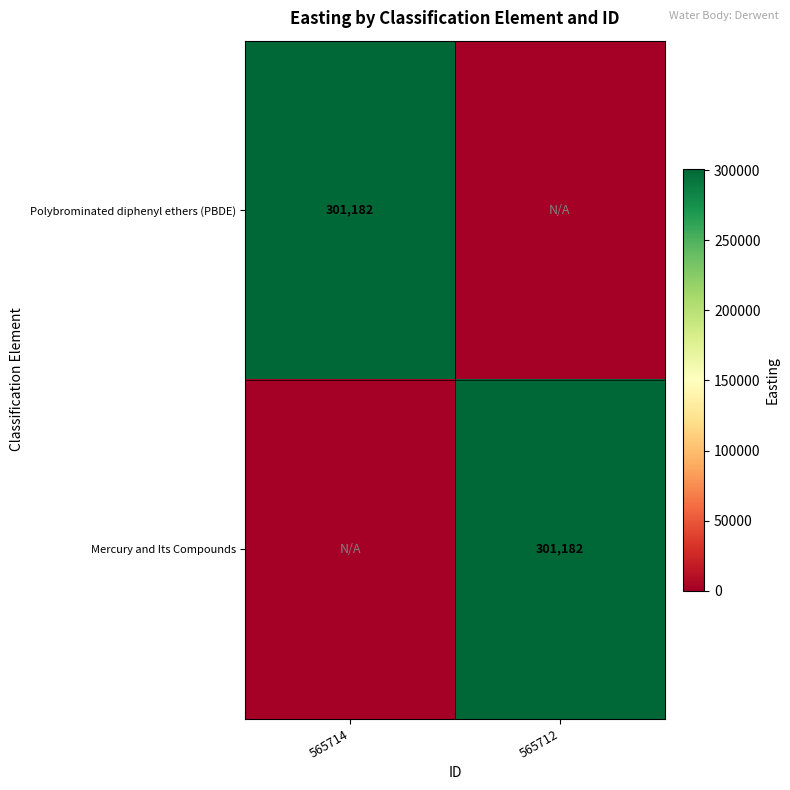

True or false: Polybrominated diphenyl ethers (PBDE) has a value of 442479 at 565714.

False